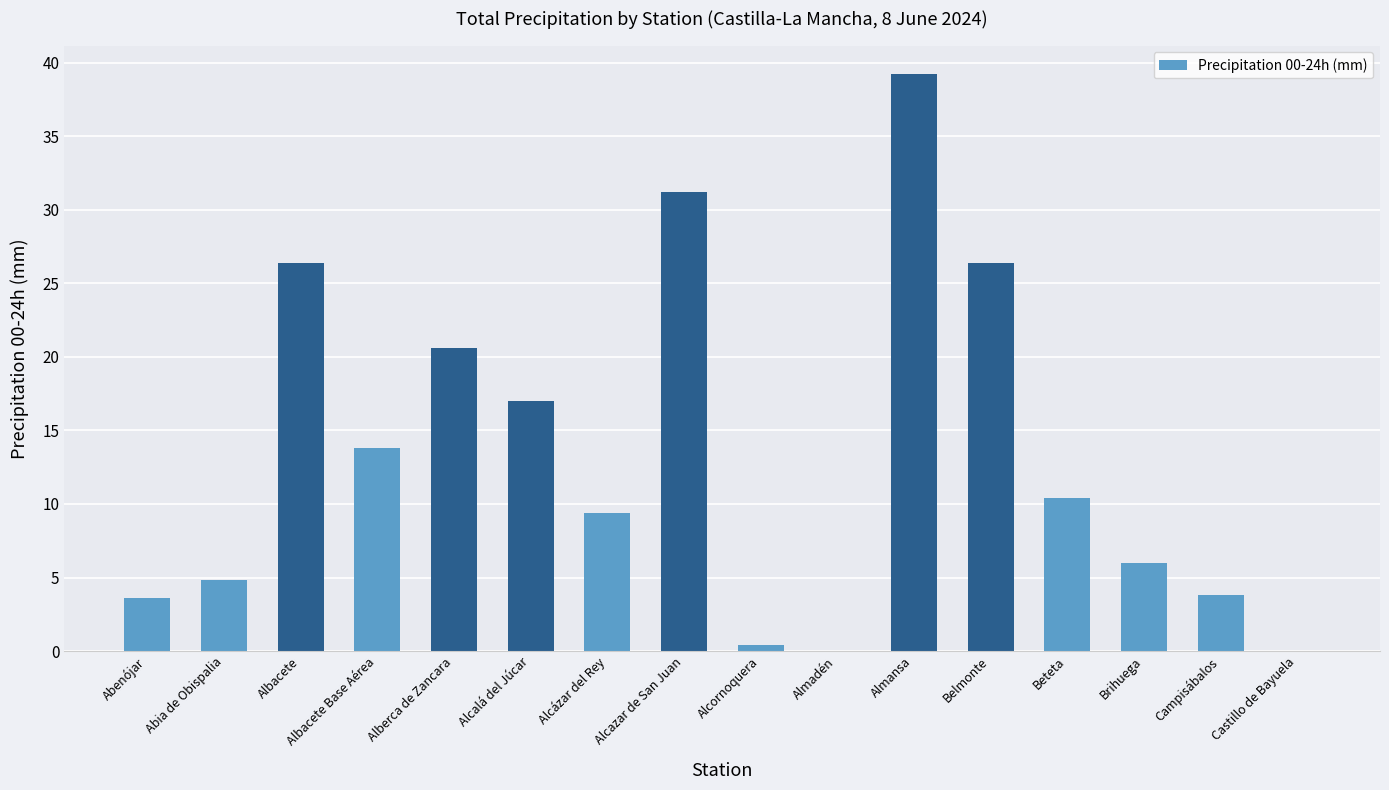

What is the greatest value displayed?

39.2